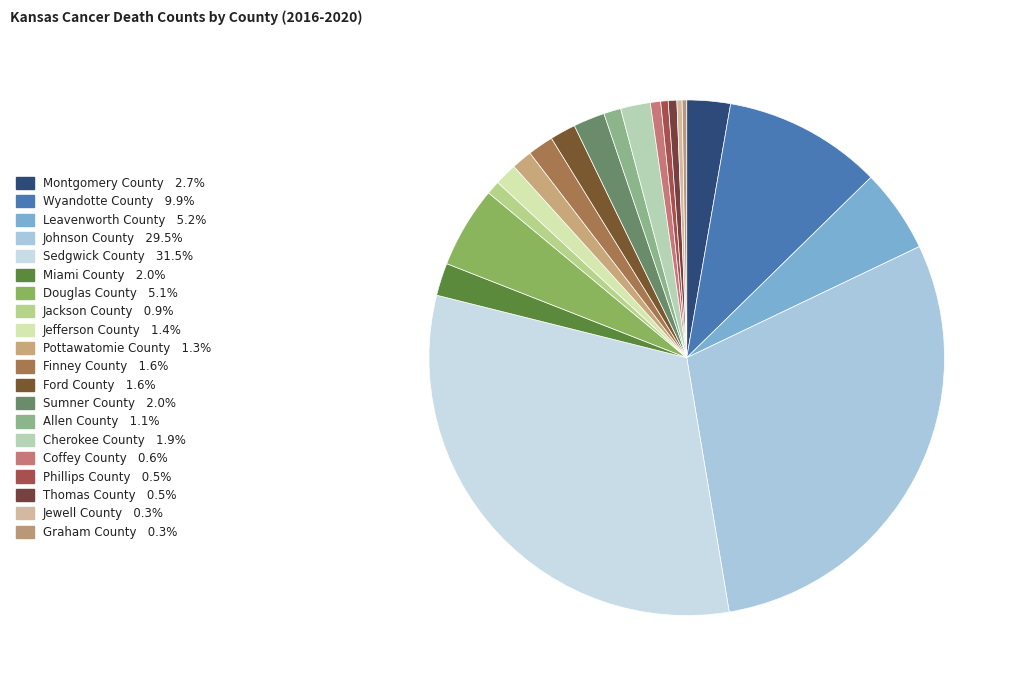

The Montgomery County slice represents 1% of the pie. True or false?

False